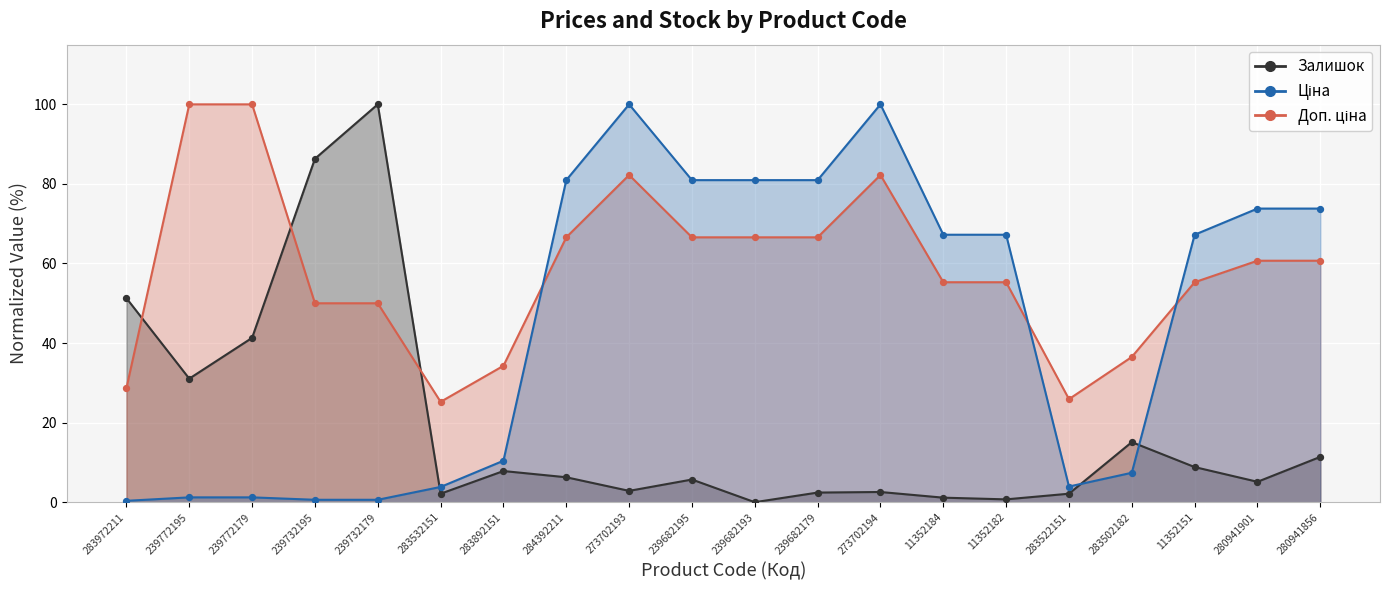

What are all the series names shown in the legend?

Ціна, Доп. ціна, Залишок